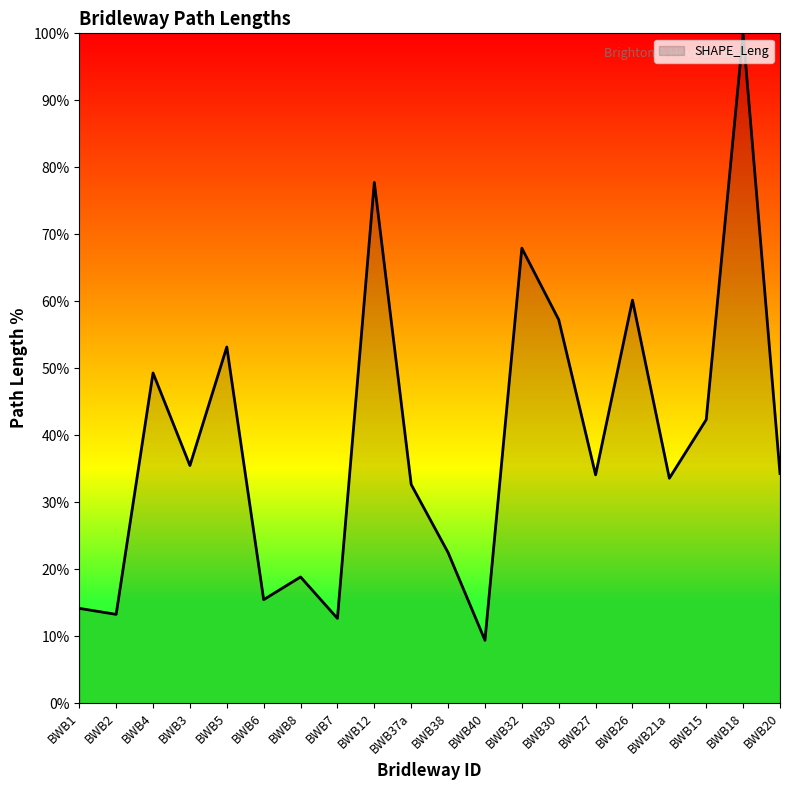

How many points are higher than both their immediate neighbors (excluding endpoints)?

7